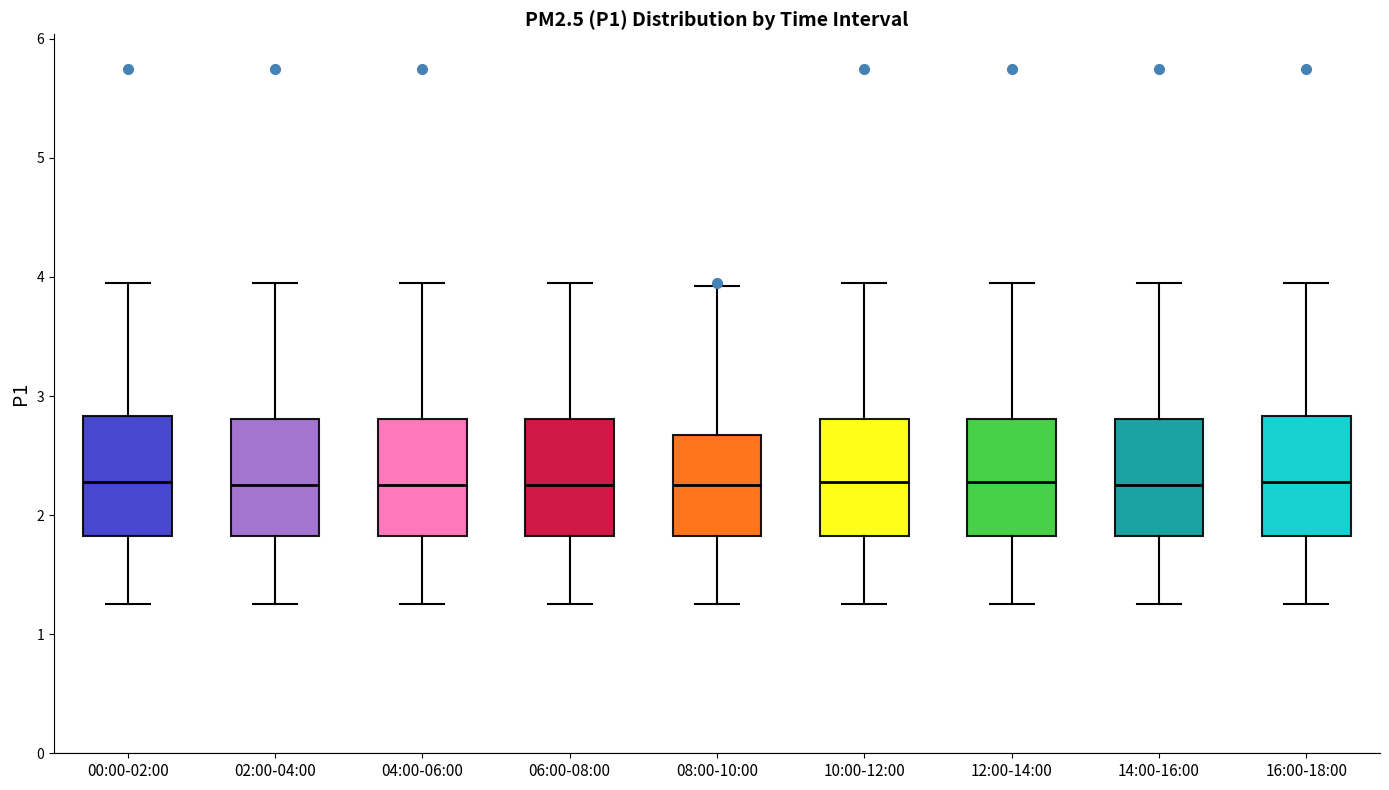

Where does the upper whisker of the box for 16:00-18:00 end on the y-axis? The values are not printed on the chart, so give them approximately, as read against the axis.

4.0